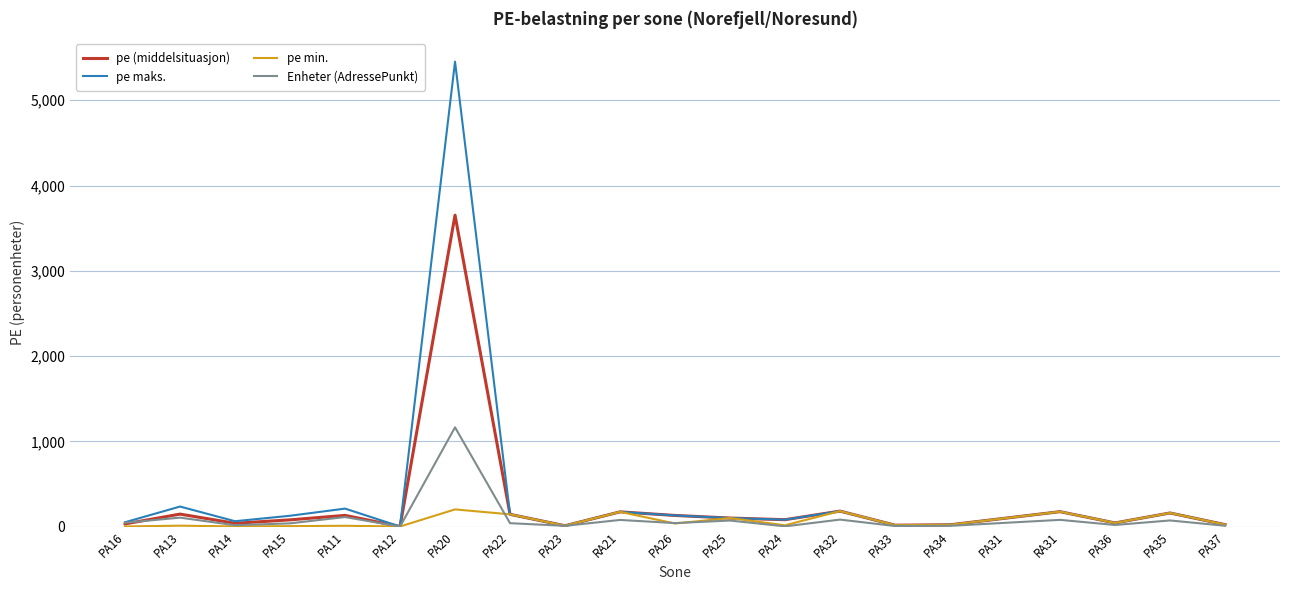

What is the greatest value displayed?

5452.0